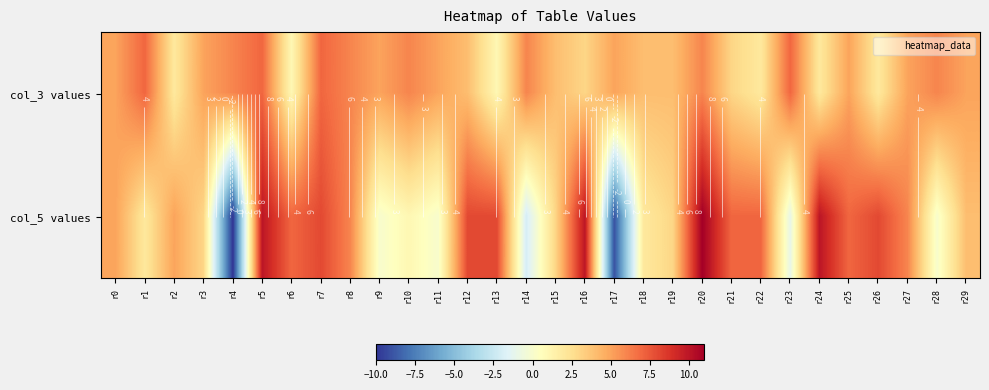

List the labels in order of col_3 values value, largest first.

r1, r5, r7, r23, r4, r8, r10, r14, r20, r28, r0, r3, r9, r11, r17, r25, r27, r29, r12, r15, r18, r19, r16, r21, r2, r22, r24, r26, r6, r13